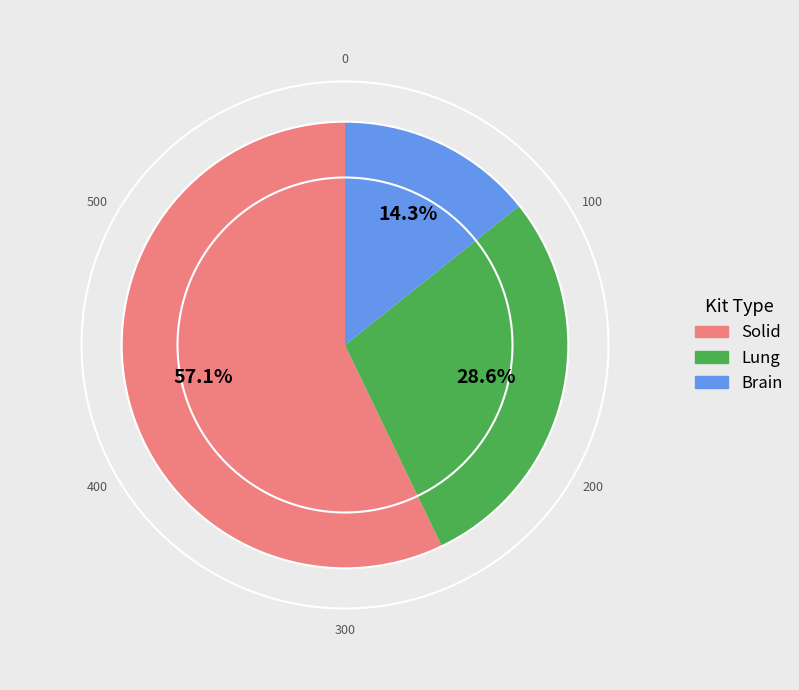

To the nearest percent, what is the average slice percentage?

33%